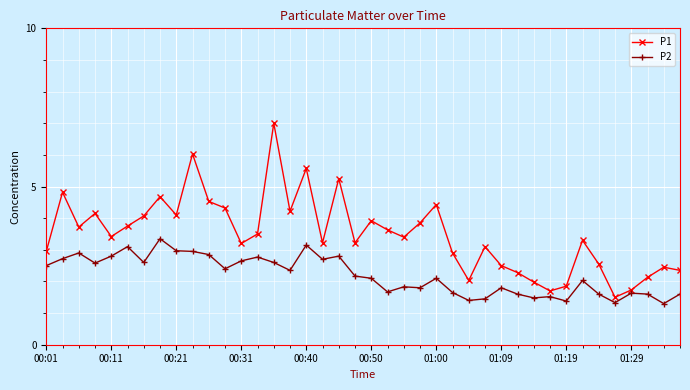

What is the maximum value shown in the chart?

7.0